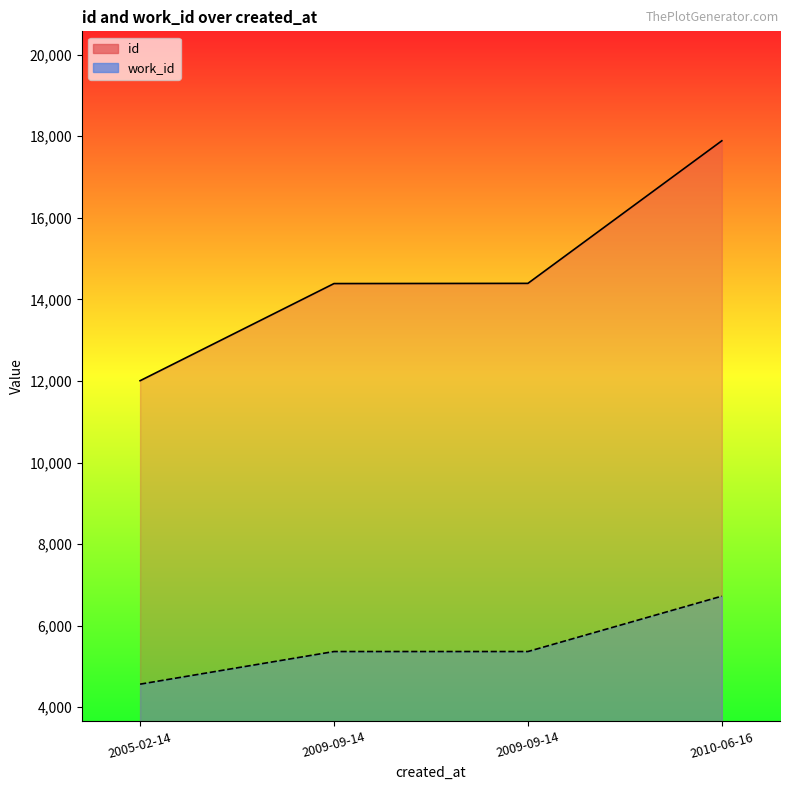

Does the chart have visible grid lines?

No